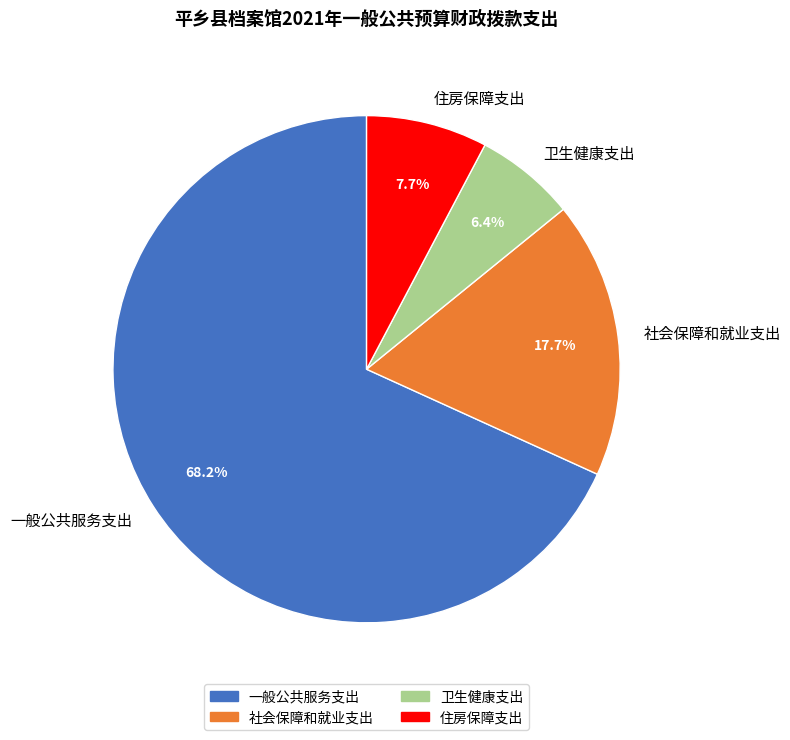

Which slice is the largest?

一般公共服务支出